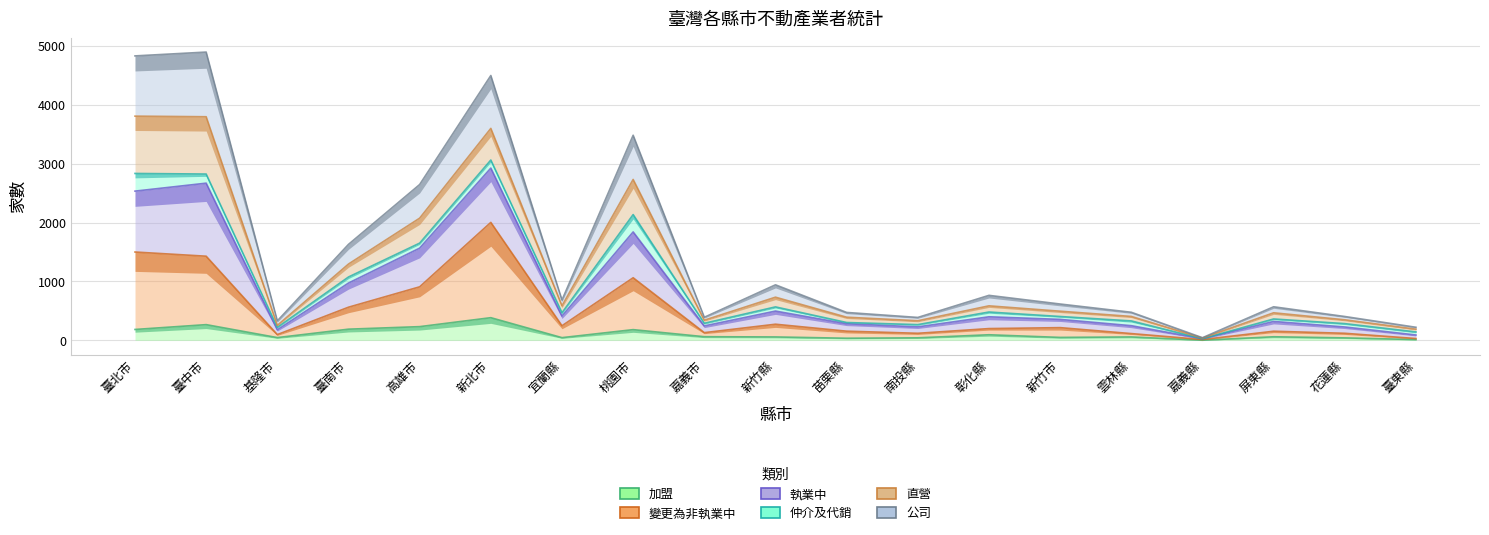

What are all the series names shown in the legend?

加盟, 變更為非執業中, 執業中, 仲介及代銷, 直營, 公司